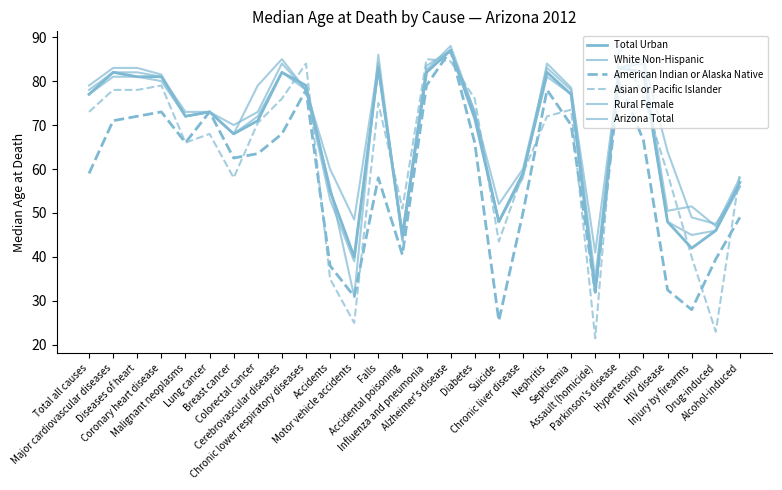

Is the value of Rural Female at Chronic lower respiratory diseases greater than the value of Arizona Total at Hypertension?

No